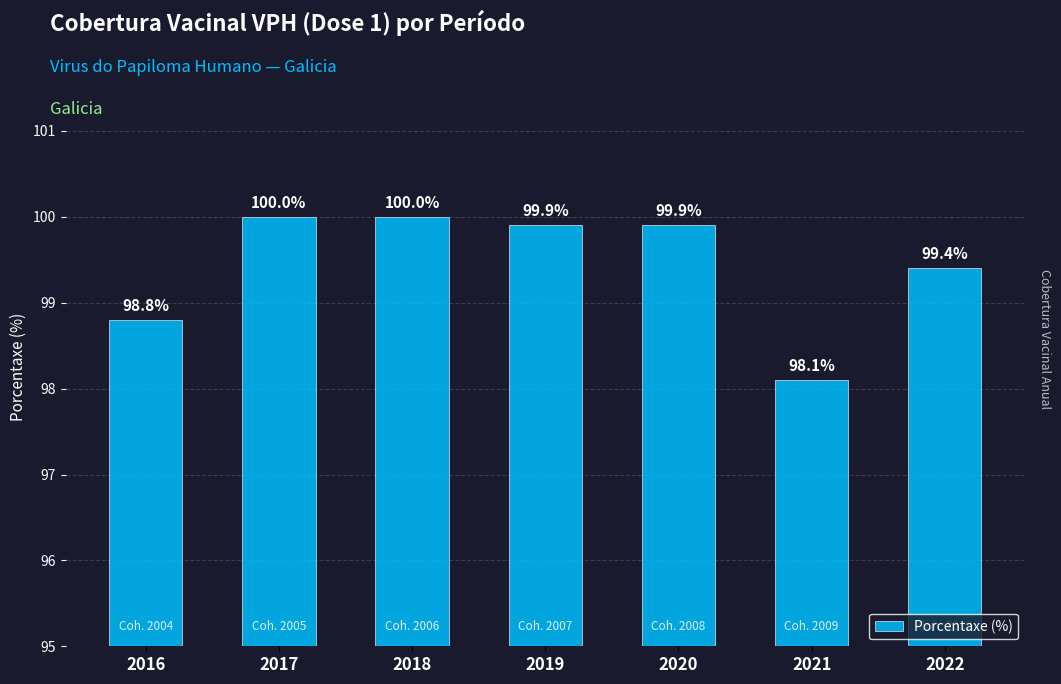

What is the change in value from 2017 to 2019?

-0.1